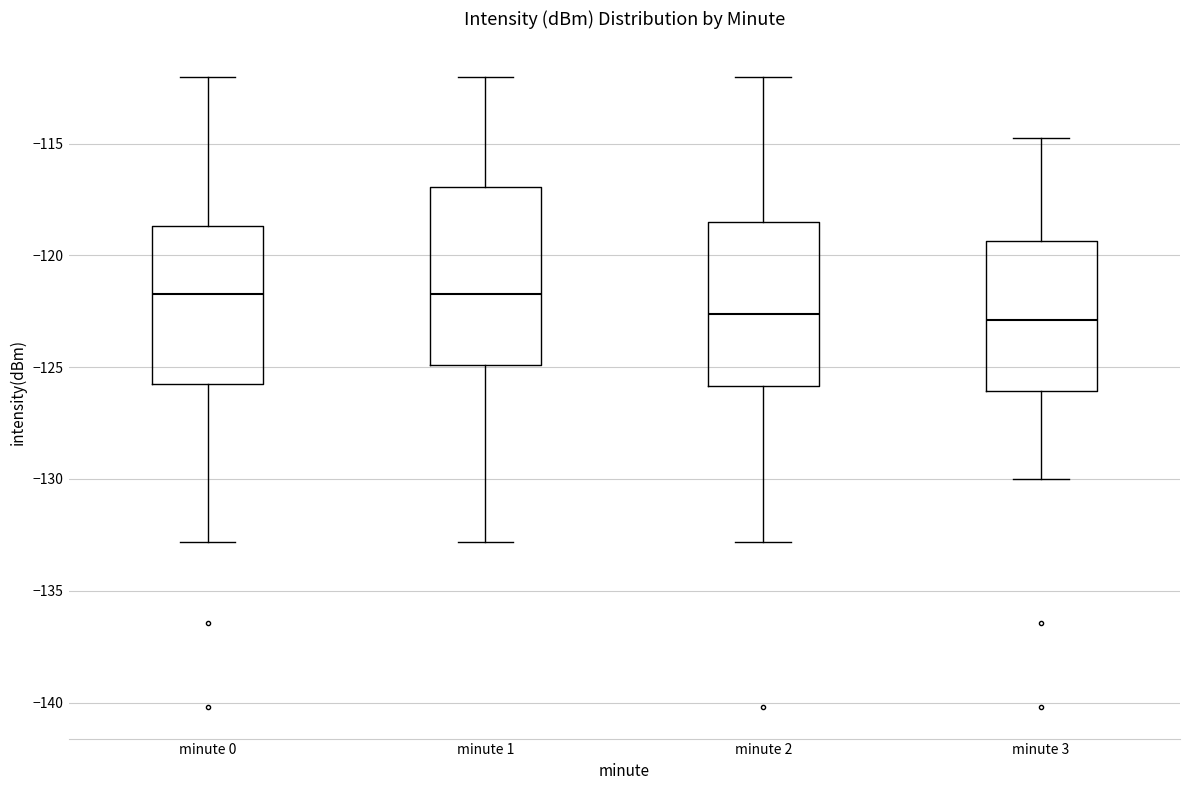

Which box is the tallest, from its lower edge to its upper edge?

minute 1